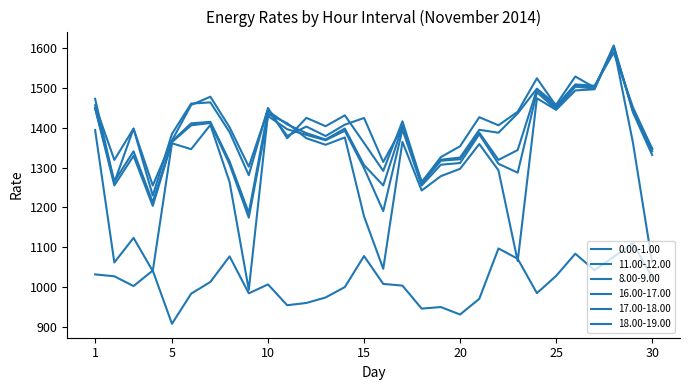

How many intersections are there between 11.00-12.00 and 16.00-17.00?

3